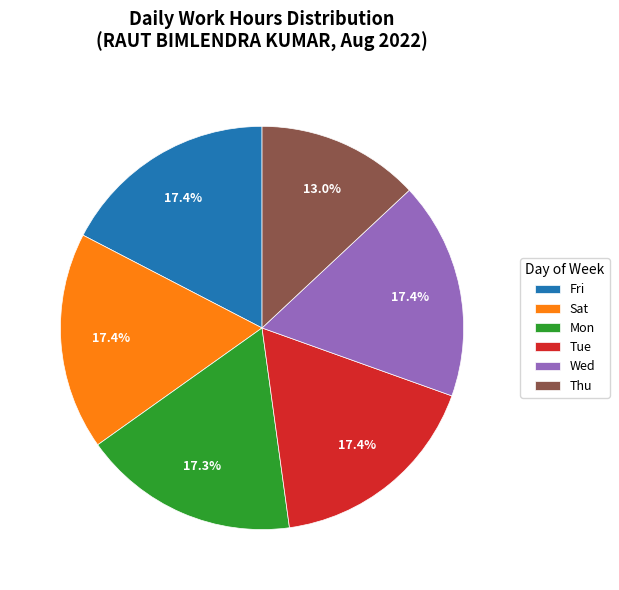

Approximately how many times larger is the value at Thu compared to Sat?

0.7